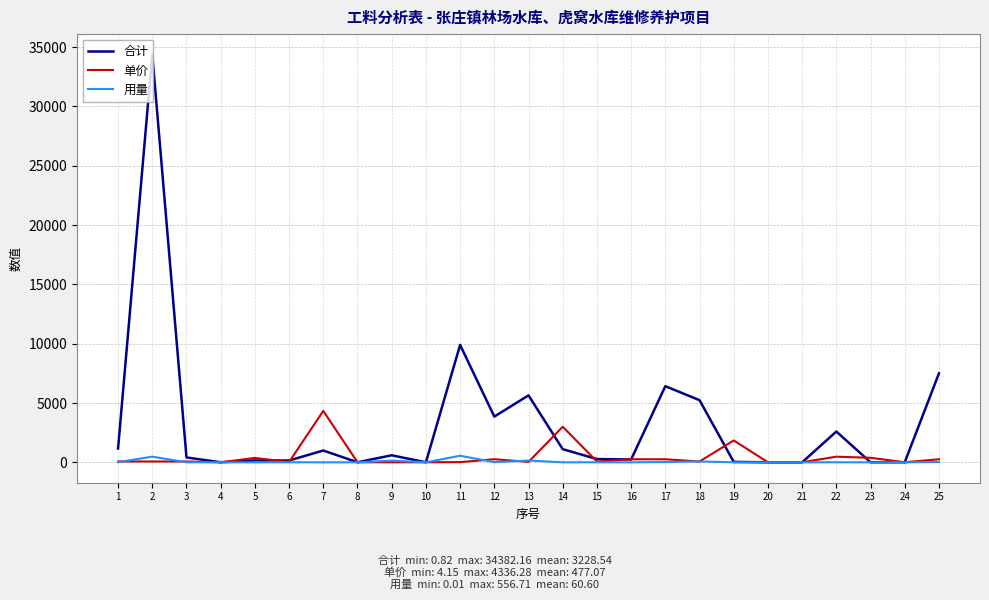

What are all the series names shown in the legend?

合计, 单价, 用量